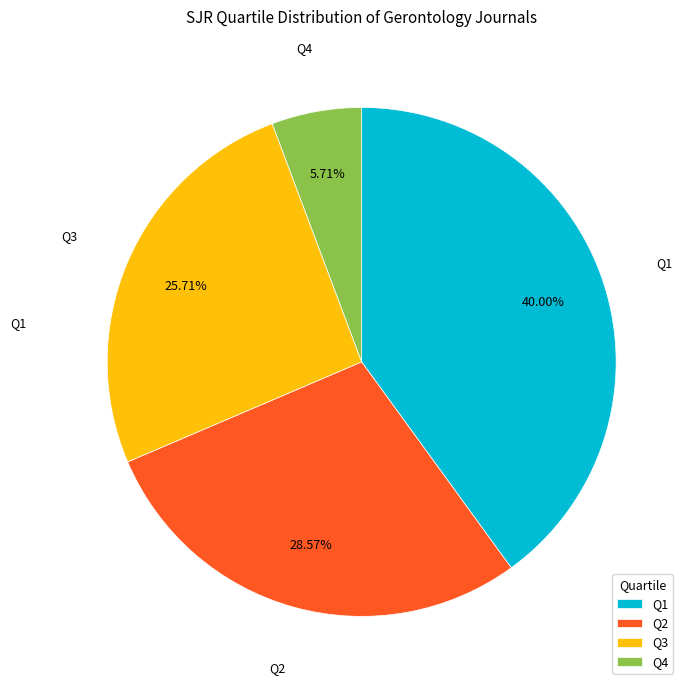

Is Q3 the majority of the pie?

No